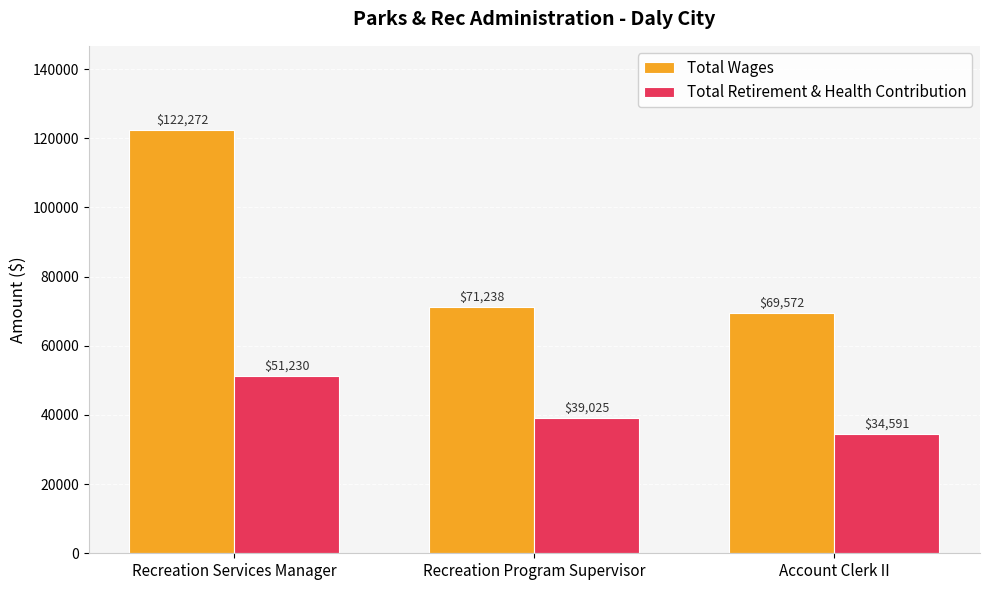

Reading left to right, list all the values displayed in this chart.

Total Wages: 122272	71238	69572
Total Retirement & Health Contribution: 51230	39025	34591